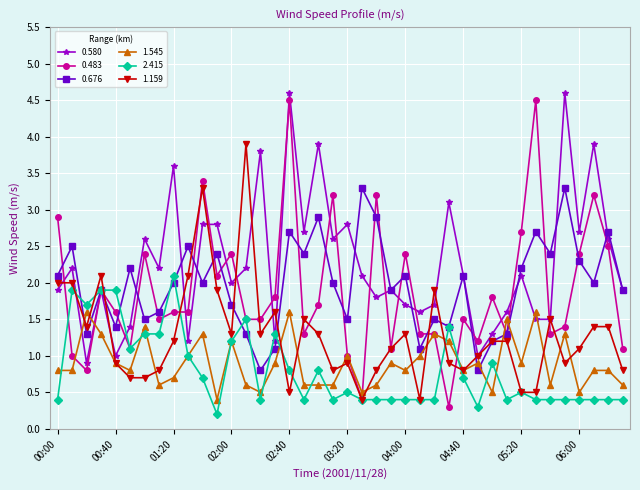

What is the value of the 1.159 point at the 19th from the left?

1.3